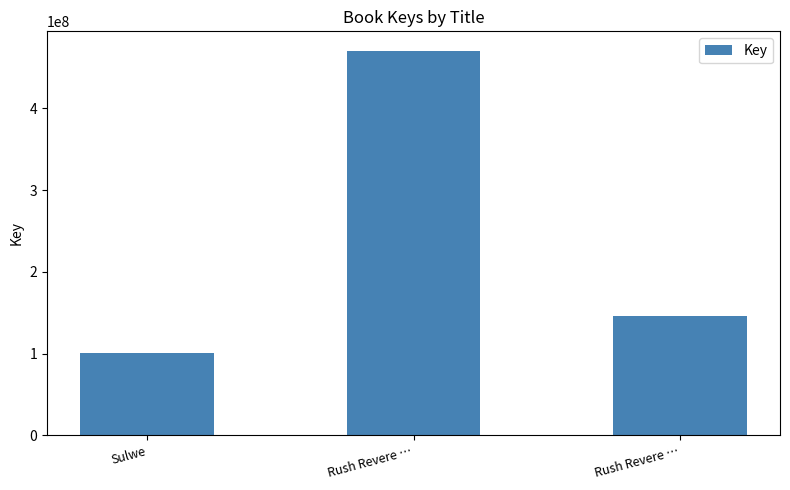

List the labels in order of value, smallest first.

Sulwe, Rush Revere …, Rush Revere …